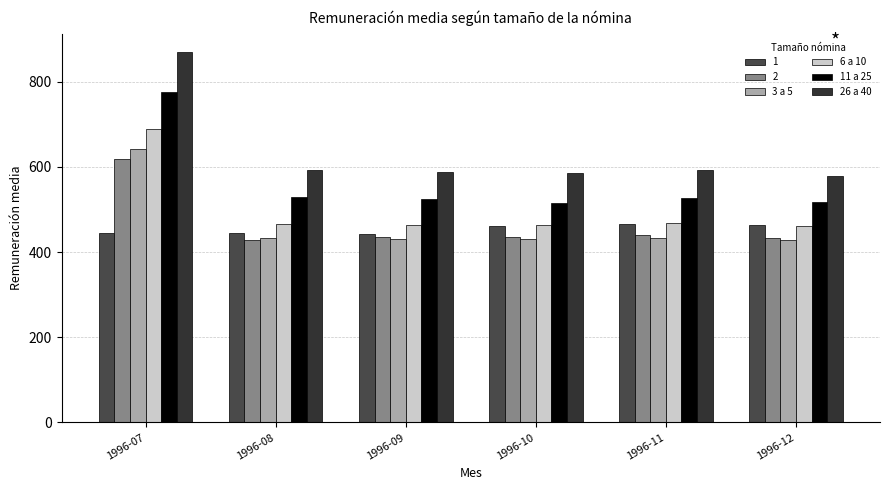

The 6 a 10 series shows 192.9 at 1996-09. True or false?

False